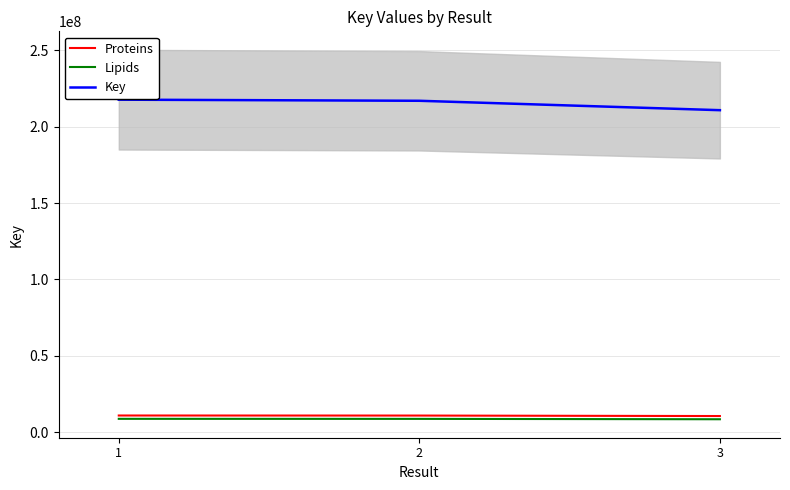

What is the lowest value of the Lipids series?

8431471.0